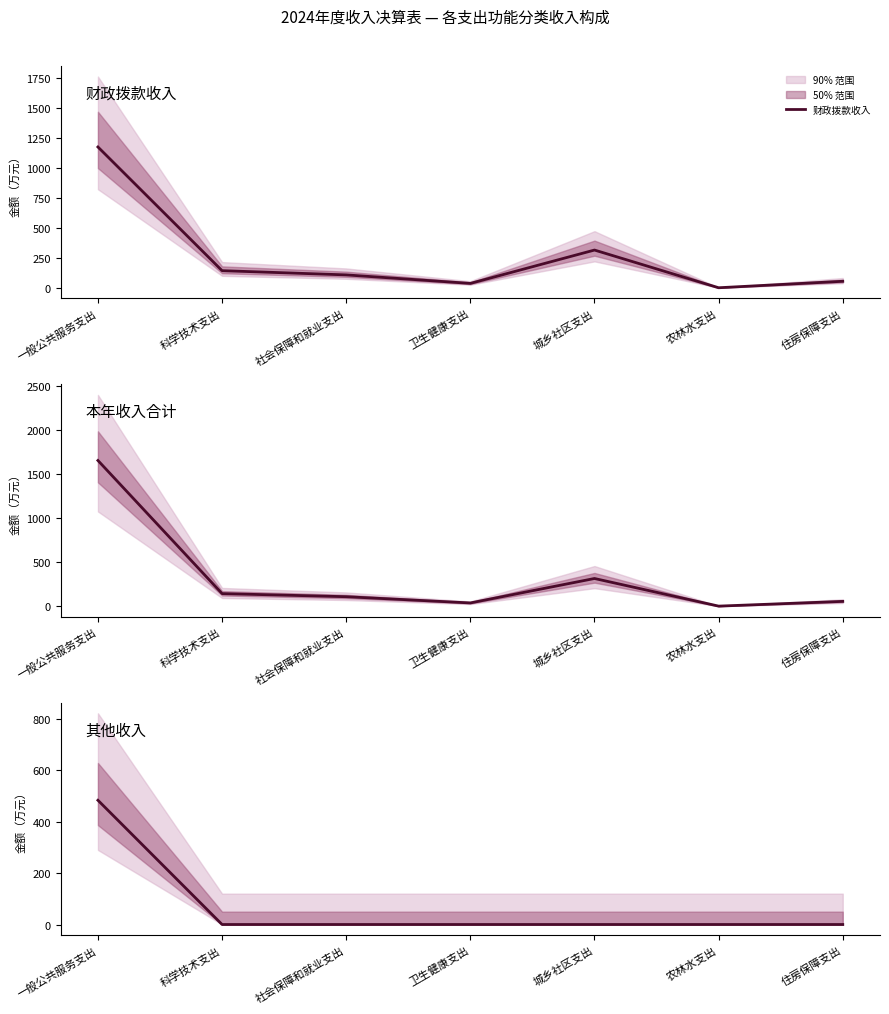

Does the chart display data point markers on the line(s)?

No